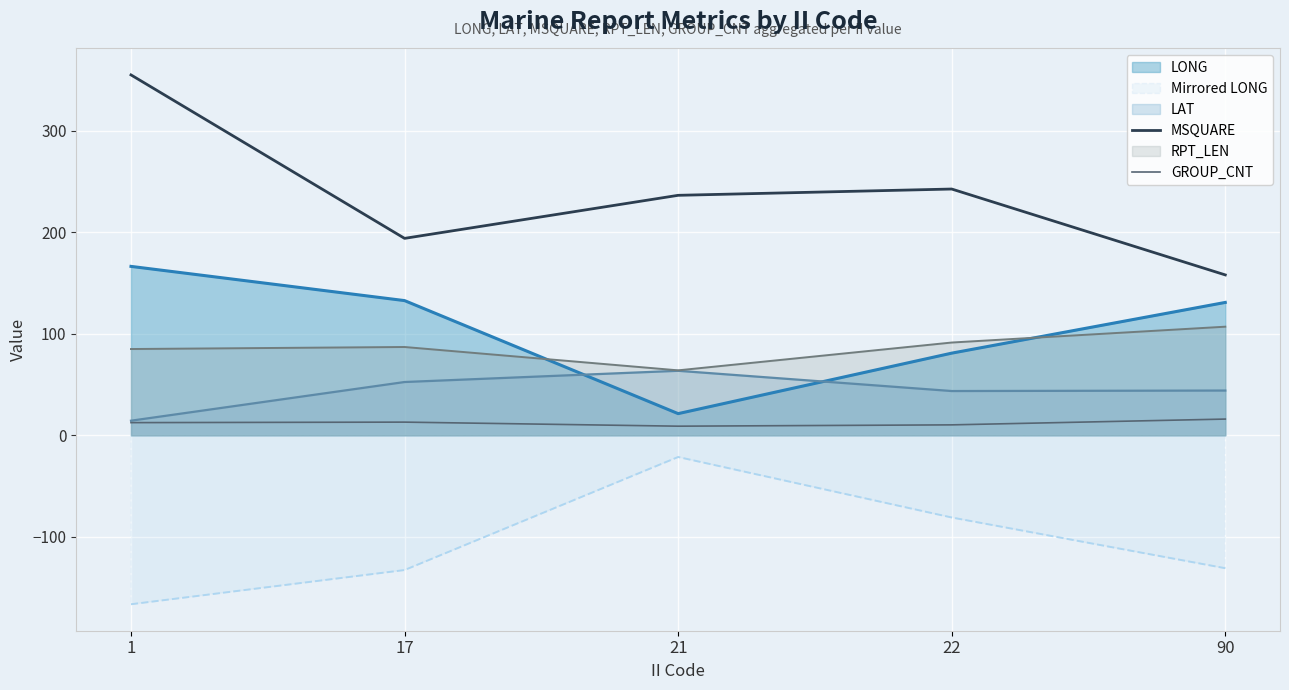

At which label is Mirrored LONG closest to -93?

22